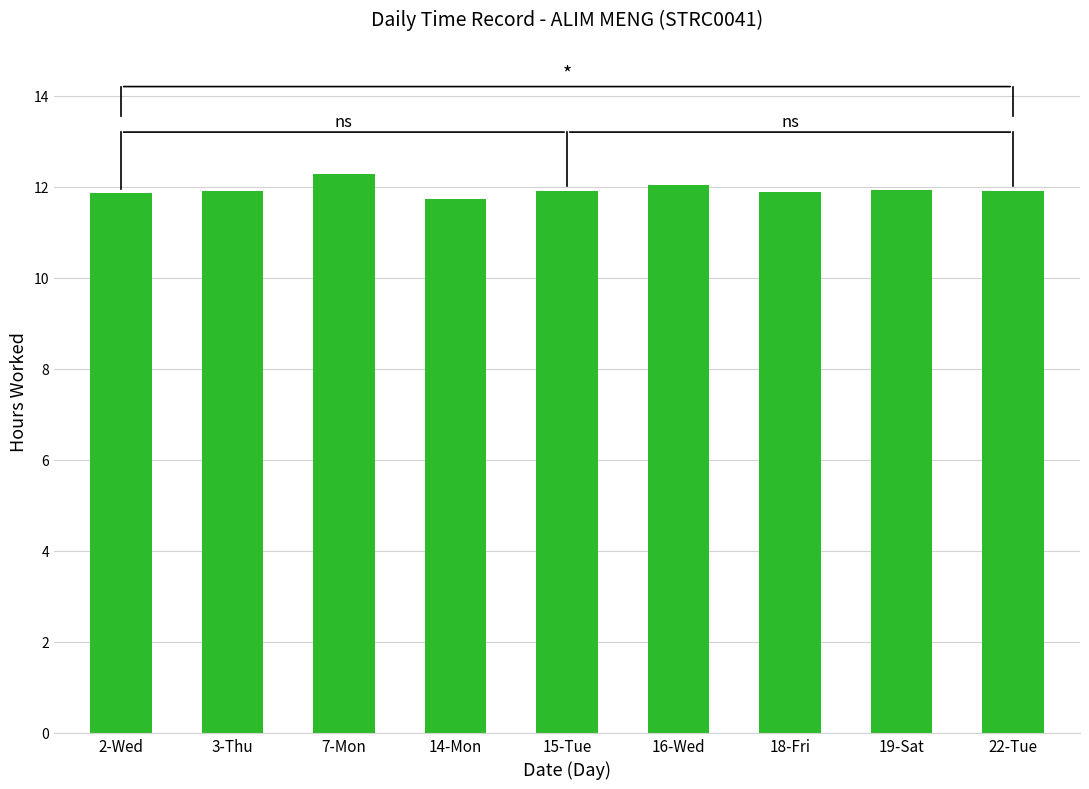

What is the difference between the maximum and minimum values?

0.6